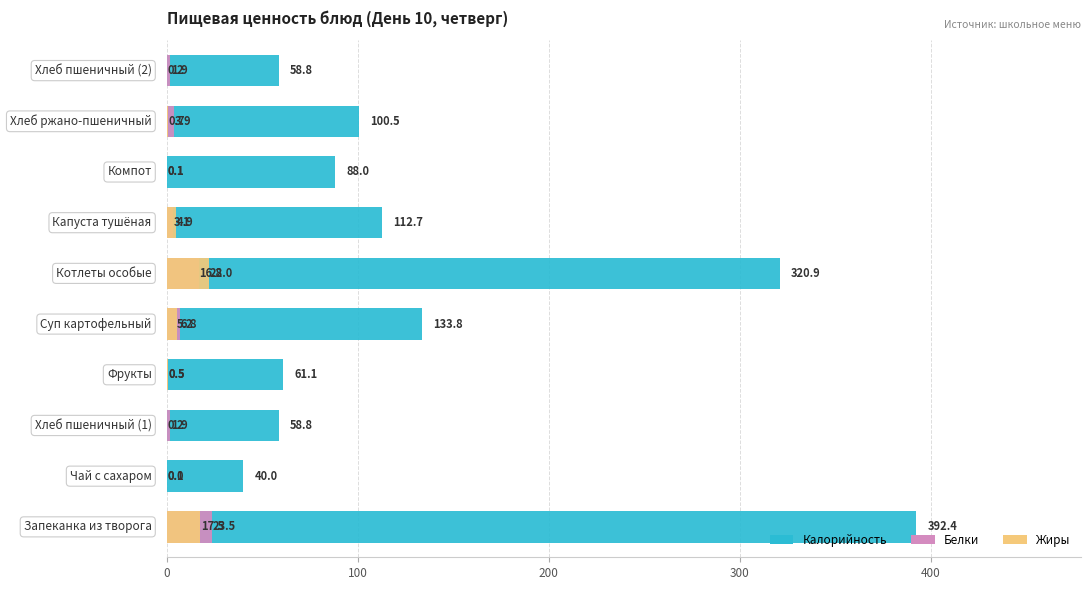

What are all the series names shown in the legend?

Калорийность, Белки, Жиры